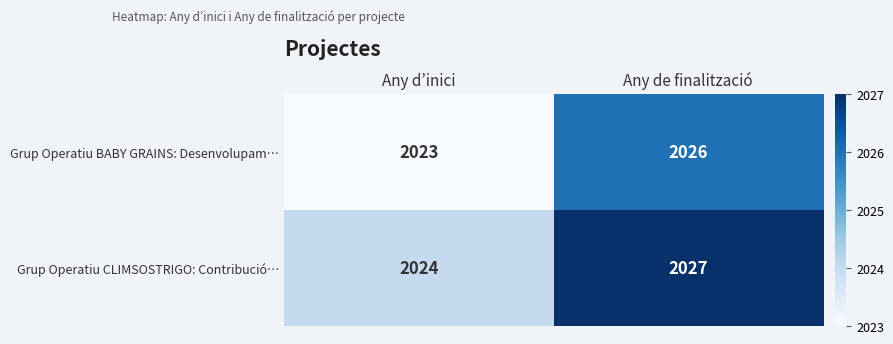

What is the difference between the highest and lowest values at Any de finalització?

1